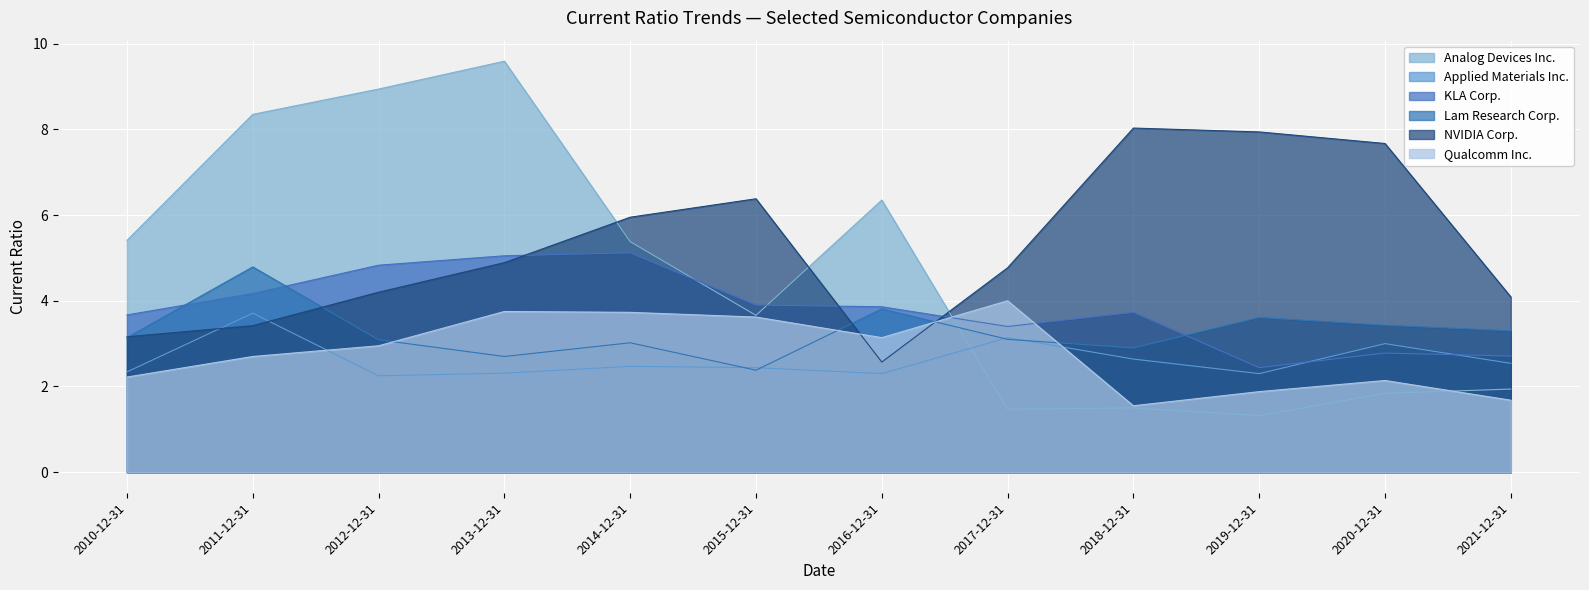

Which series ends up on top after the final intersection of KLA Corp. and Applied Materials Inc.?

KLA Corp.